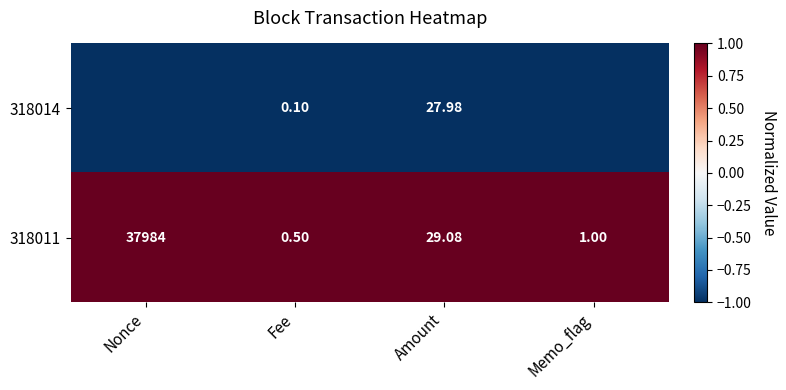

How many series are shown in this chart?

2